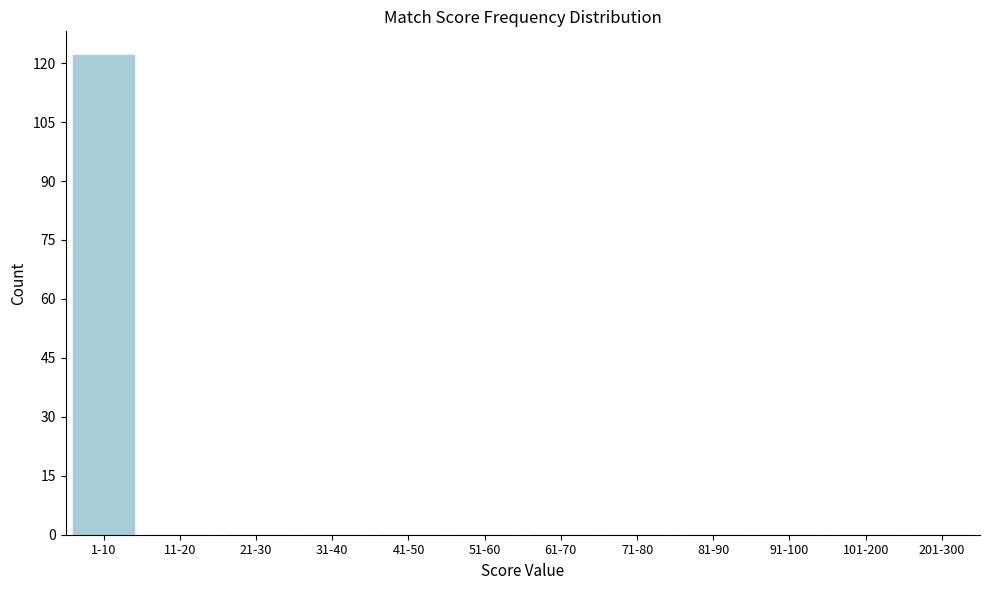

The value at 31-40 is -56. True or false?

False